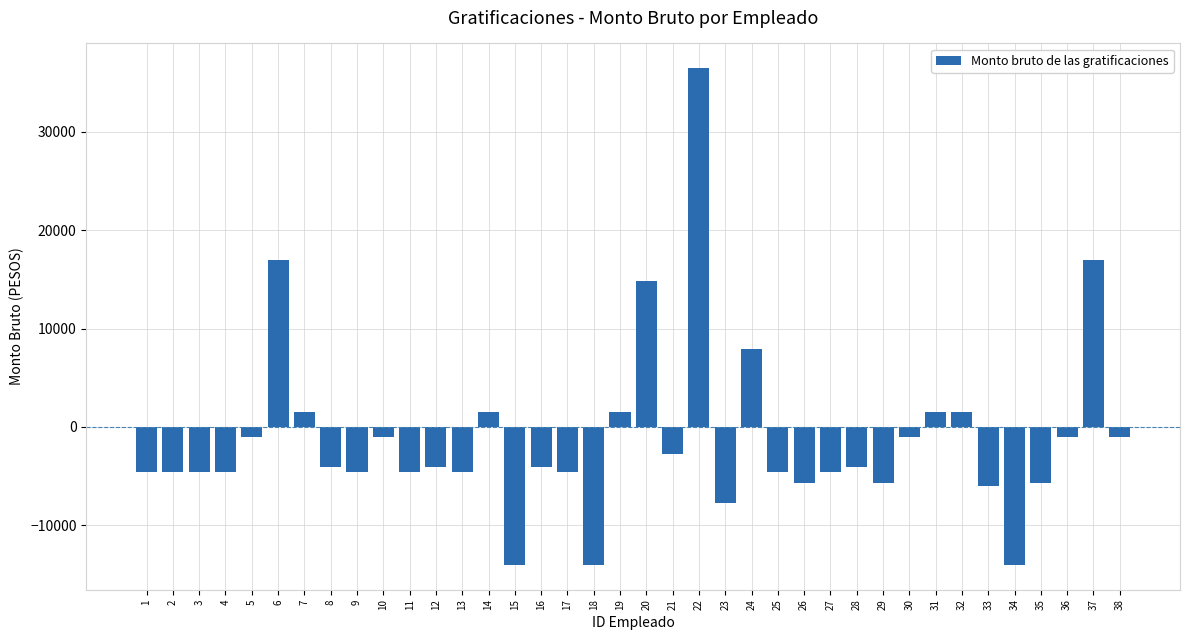

What is the value of the 9th bar from the left?

-4546.8